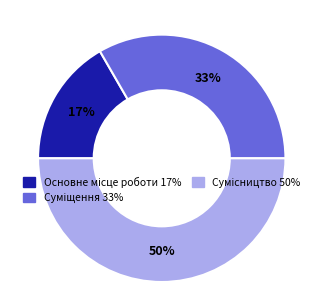

To the nearest percent, what is the average slice percentage?

33%